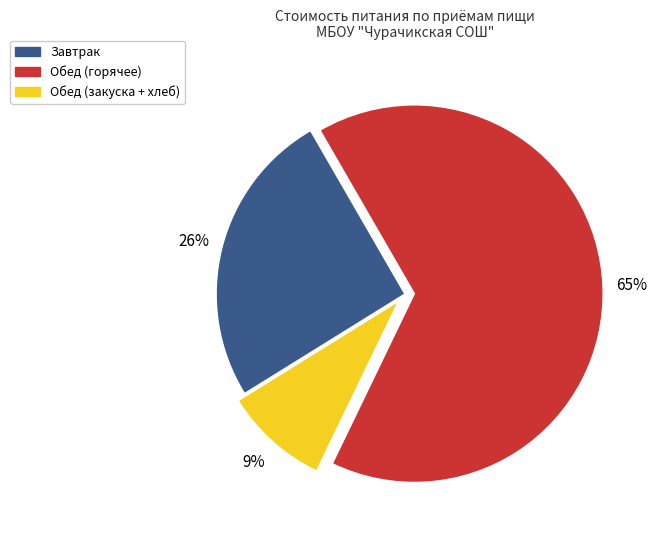

To the nearest percent, what is the difference between the largest and smallest slice percentages?

56%